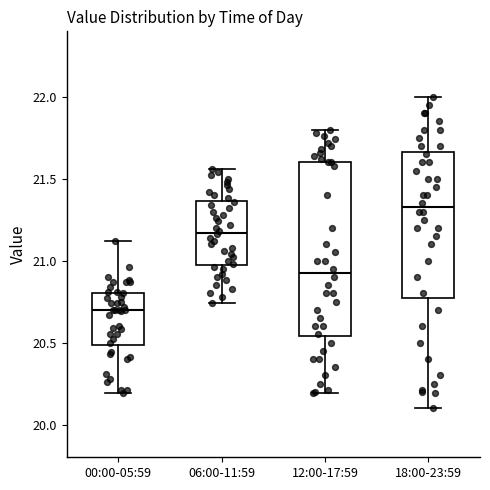

Where does the lower whisker of the box for 00:00-05:59 end on the y-axis? The values are not printed on the chart, so give them approximately, as read against the axis.

20.20